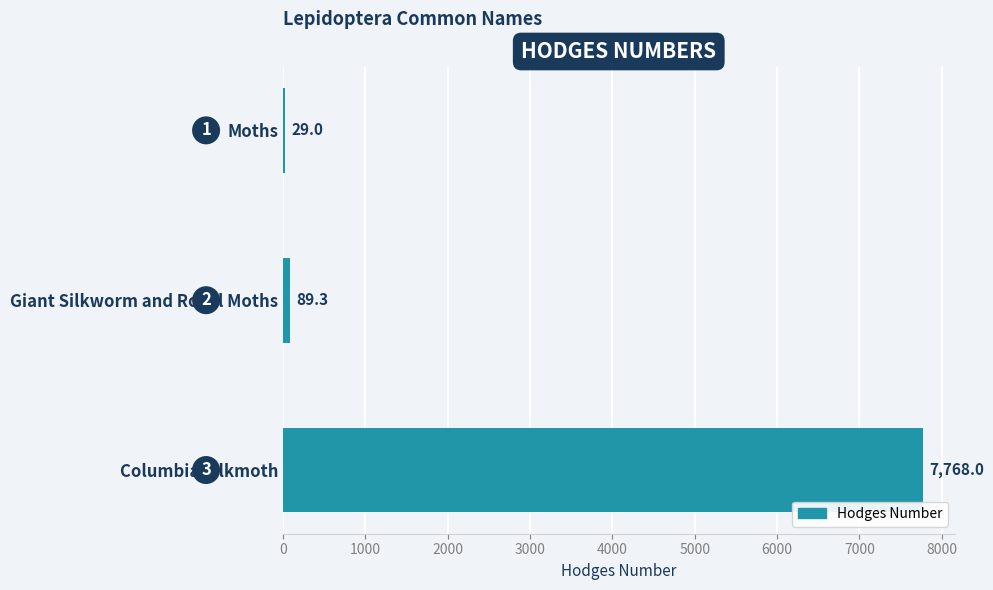

What is the difference between the maximum and minimum values?

7739.0